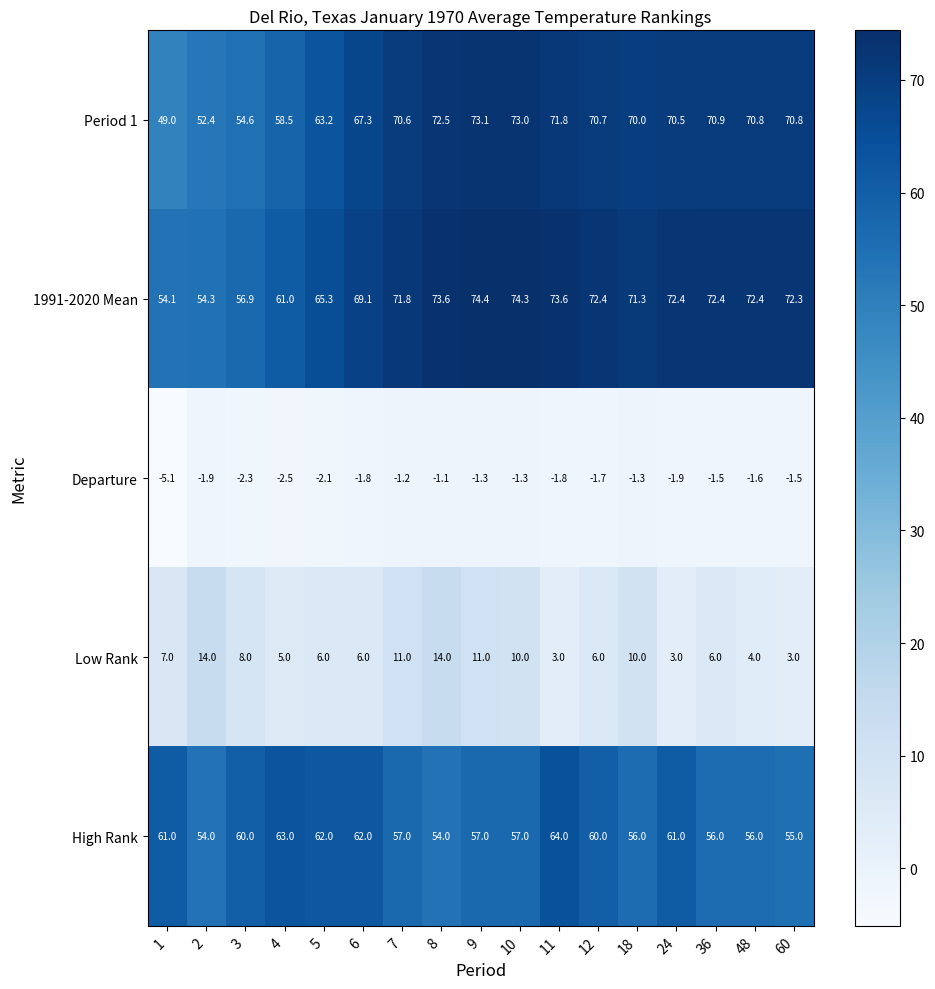

At how many categories does at least one series exceed 14?

17